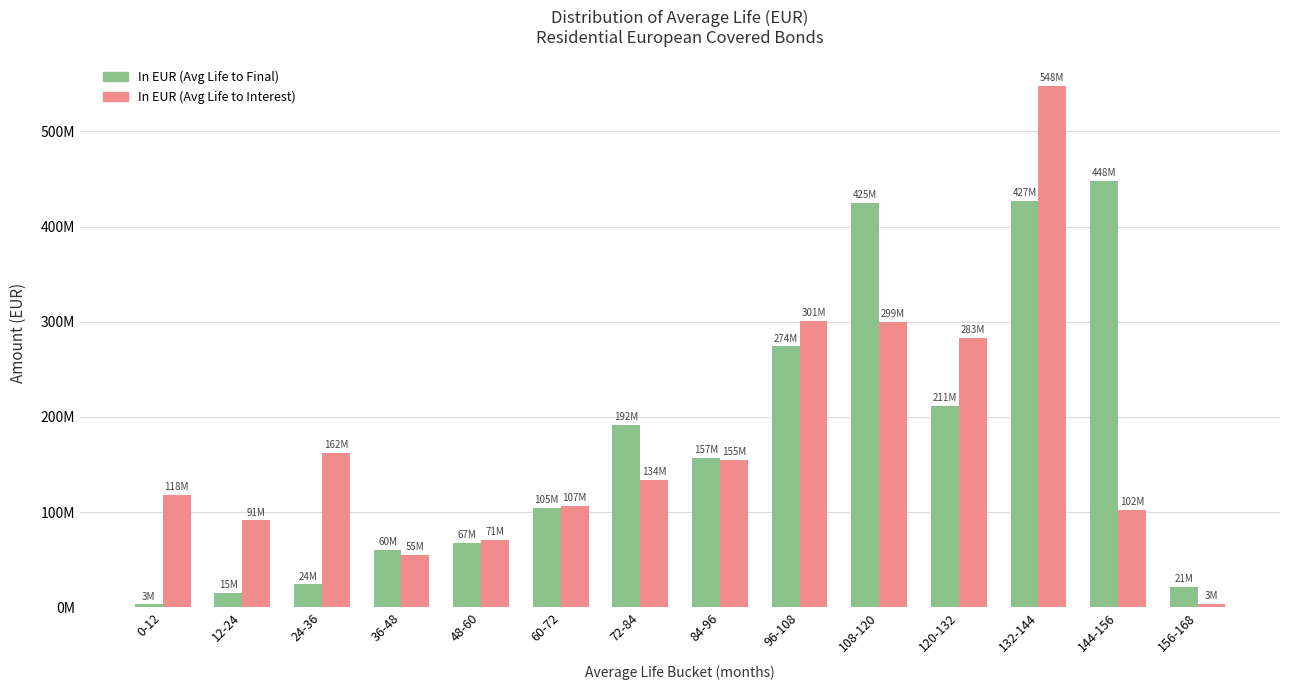

Rank the categories by In EUR (Avg Life to Interest) value from highest to lowest.

132-144, 96-108, 108-120, 120-132, 24-36, 84-96, 72-84, 0-12, 60-72, 144-156, 12-24, 48-60, 36-48, 156-168